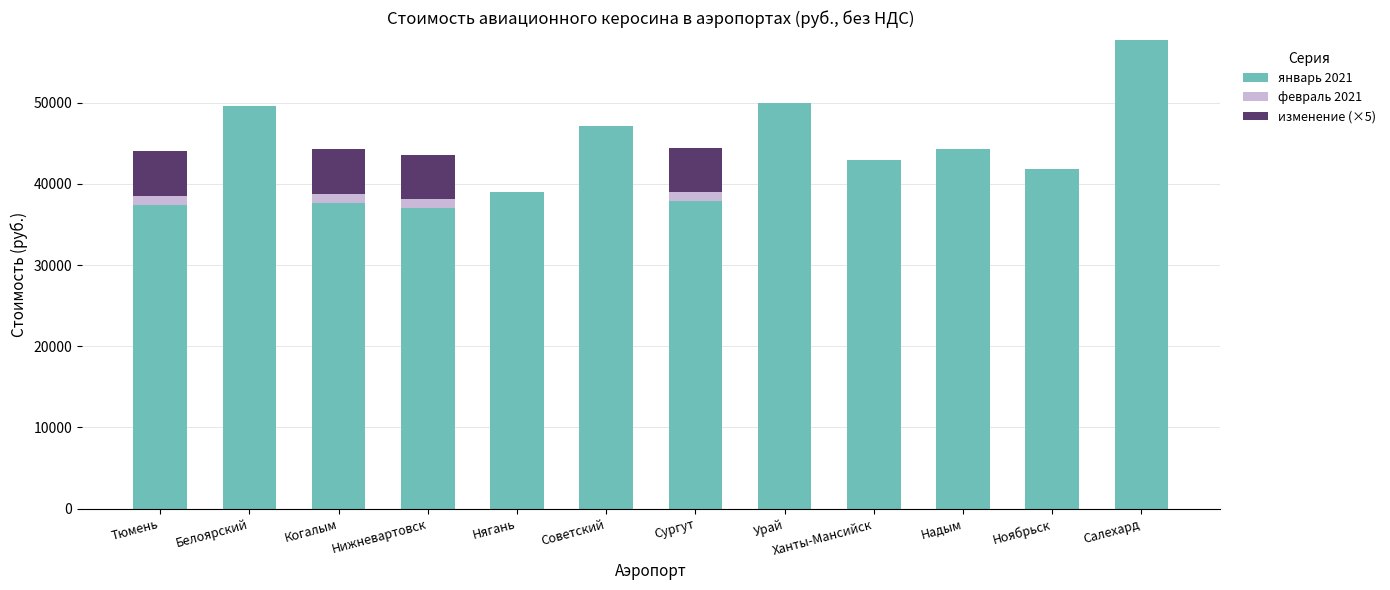

What is the total value across all series at Белоярский?

49602